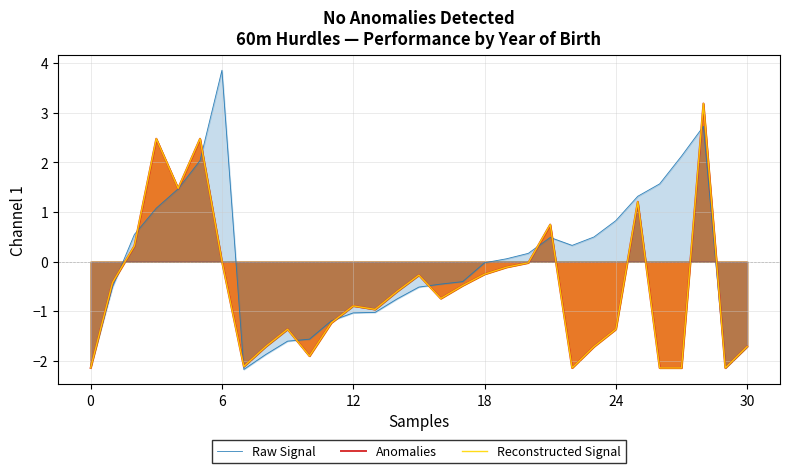

Where is Anomalies nearest to the value 0?

6